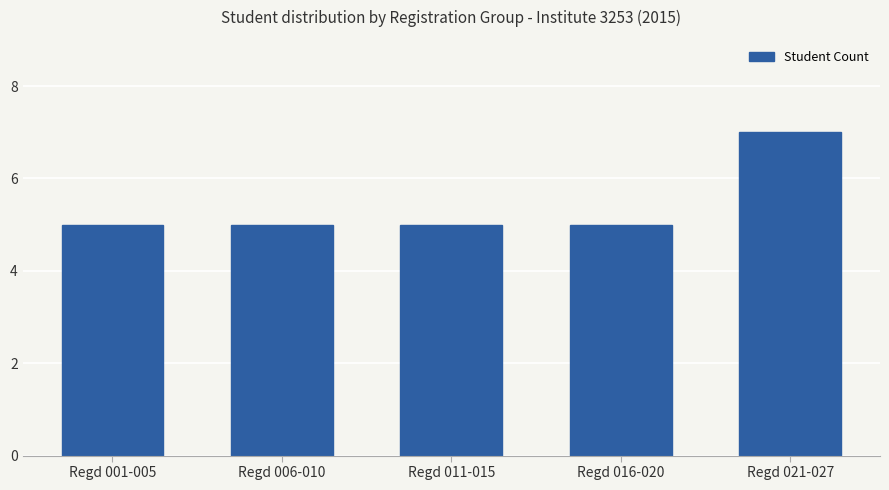

What is the sum of all values?

27